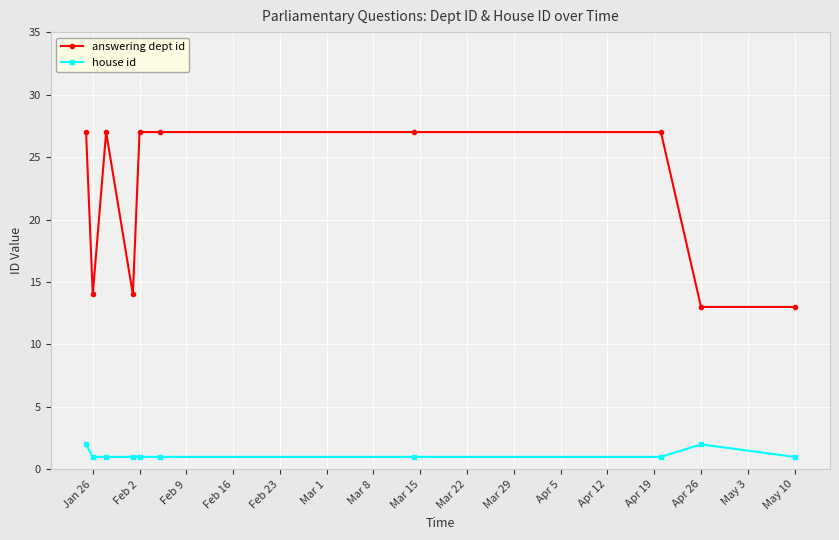

True or false: house id has more than 0 points higher than both neighbors.

True